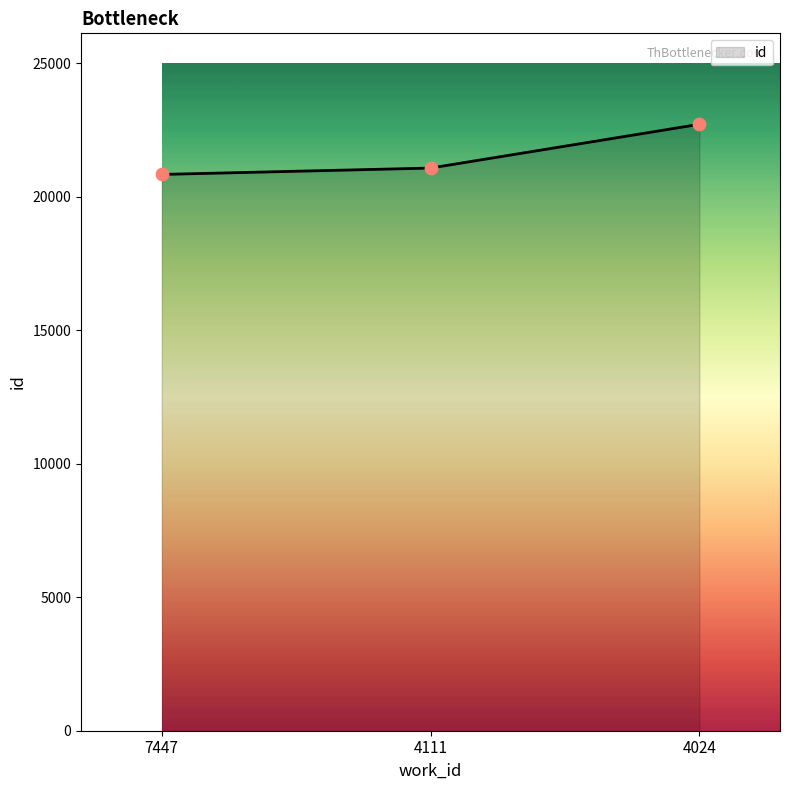

What is the change in value from 7447 to 4024?

+1878